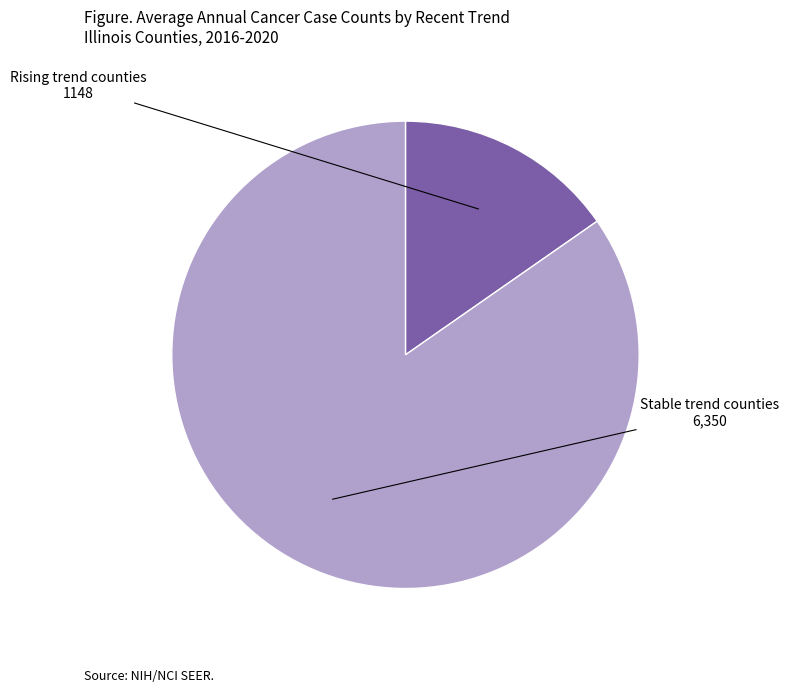

Is there a majority slice in this chart?

Yes